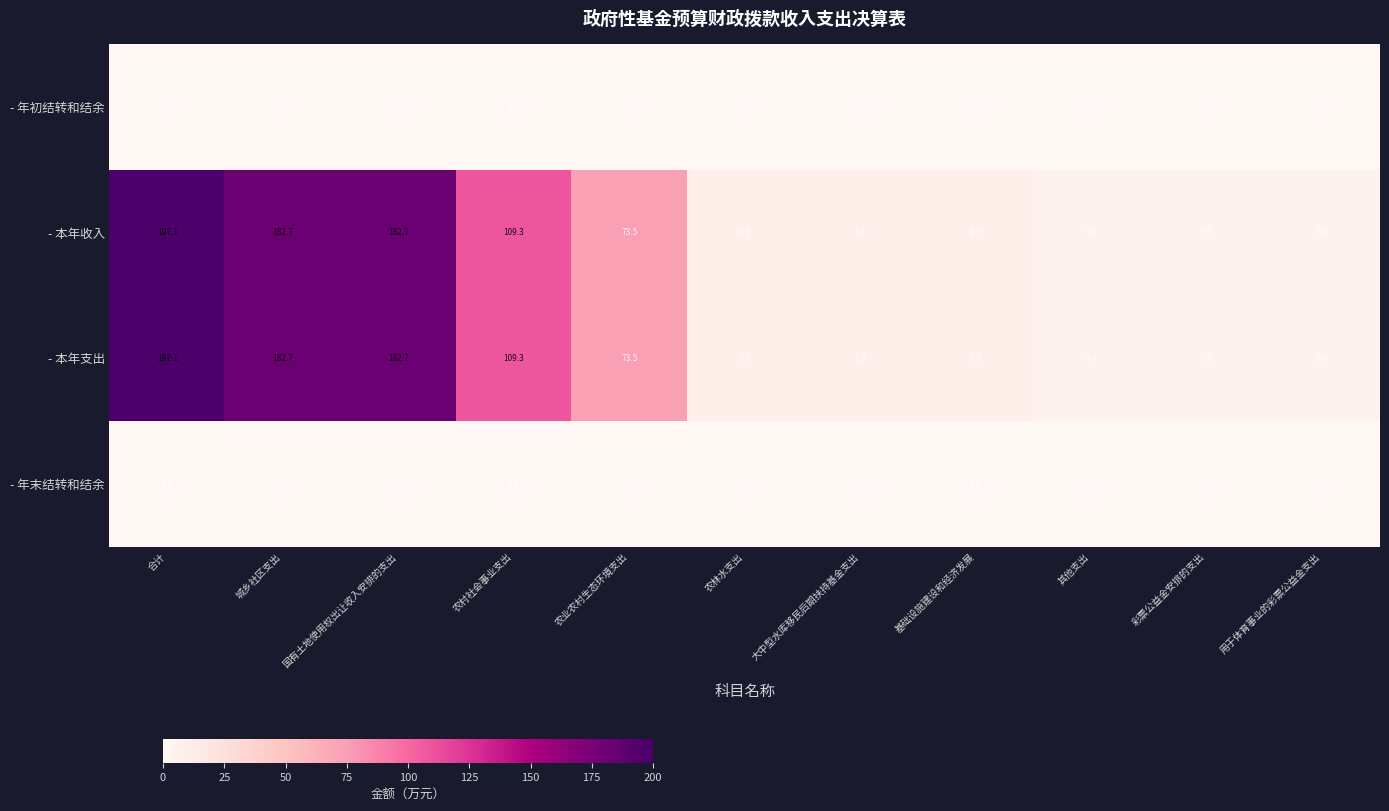

What is the difference between the highest and lowest values at 用于体育事业的彩票公益金支出?

5.0